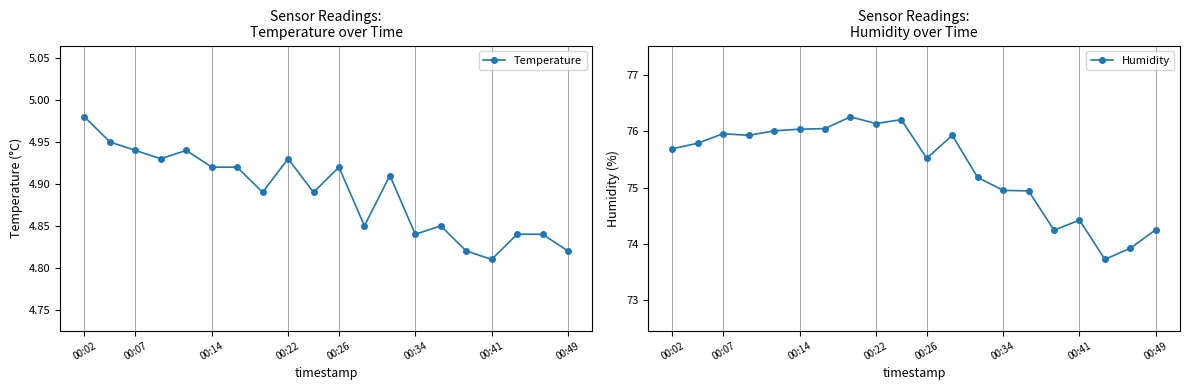

Read the Humidity value at 00:41.

74.4